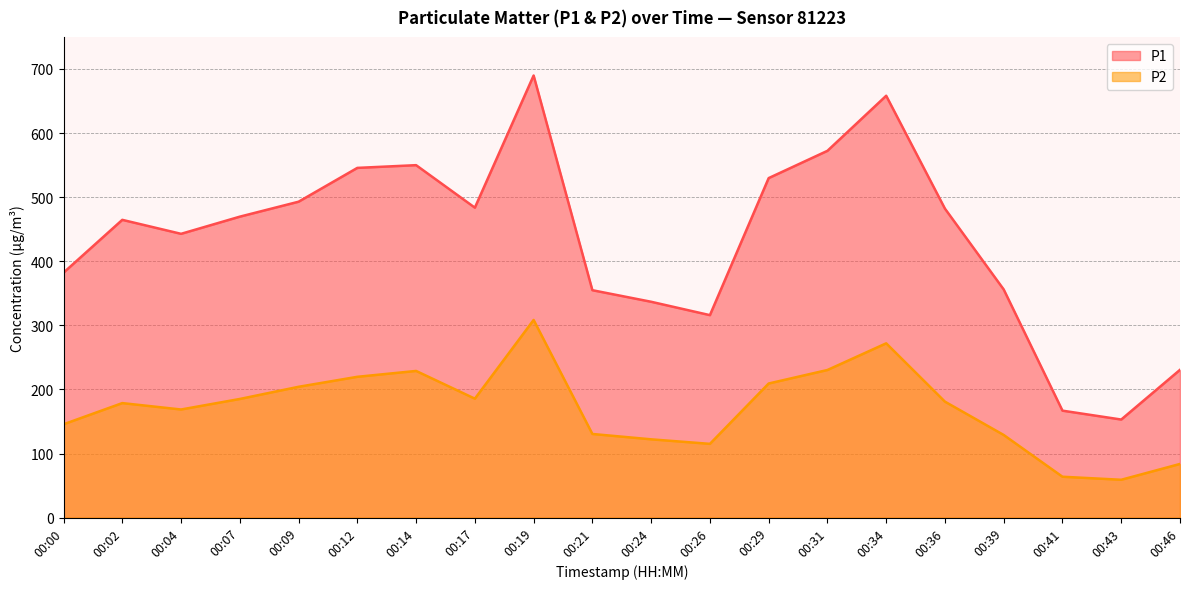

Reading left to right, extract all data points from this chart.

P1: 382.2	464.6	442.8	469.6	492.9	545.6	549.9	483.6	689.8	354.8	336.8	315.9	529.7	572.3	658.2	482.0	355.9	166.8	153.0	230.6
P2: 145.6	178.7	168.7	185.1	204.1	219.7	228.8	185.6	308.4	130.5	122.1	115.0	209.2	230.3	271.9	180.9	128.9	63.8	59.0	83.7